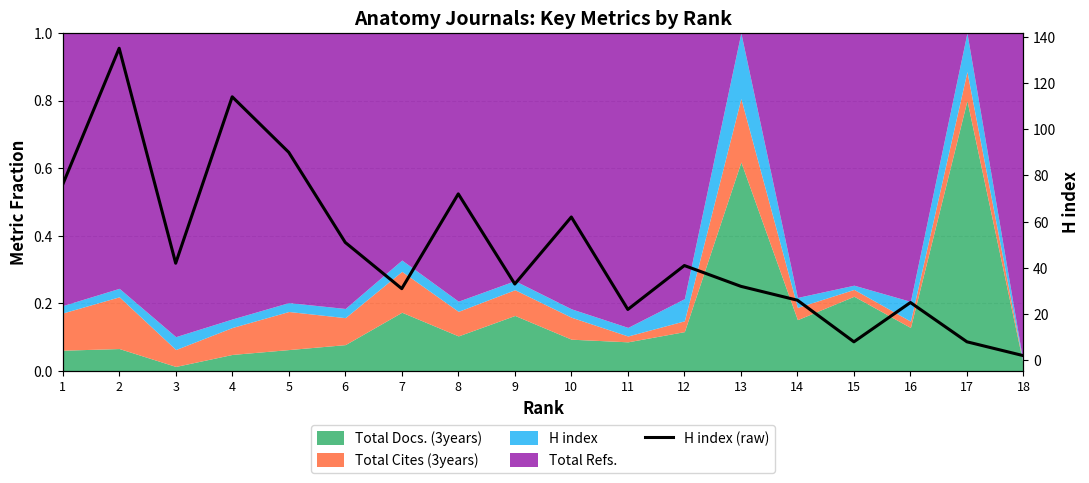

How many values are below 41?

9